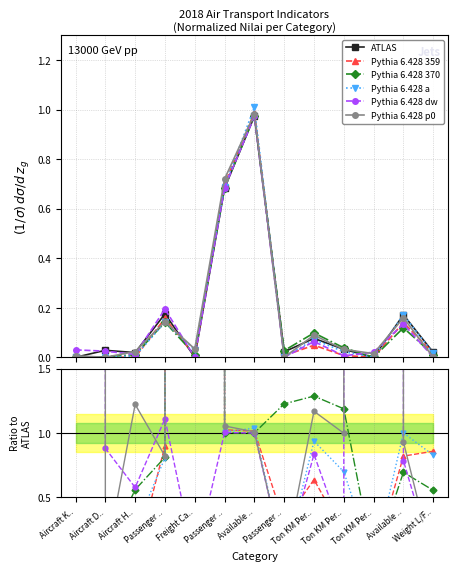

How many positive values does the Pythia 6.428 370 series have?

11